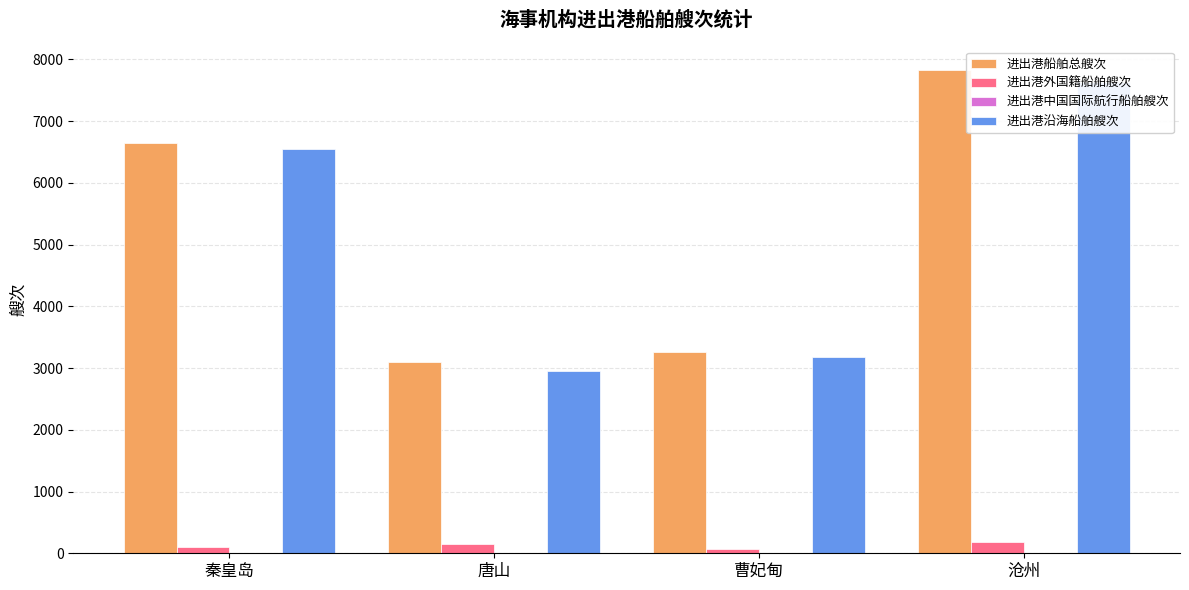

At which category does the chart reach its peak across all series?

沧州